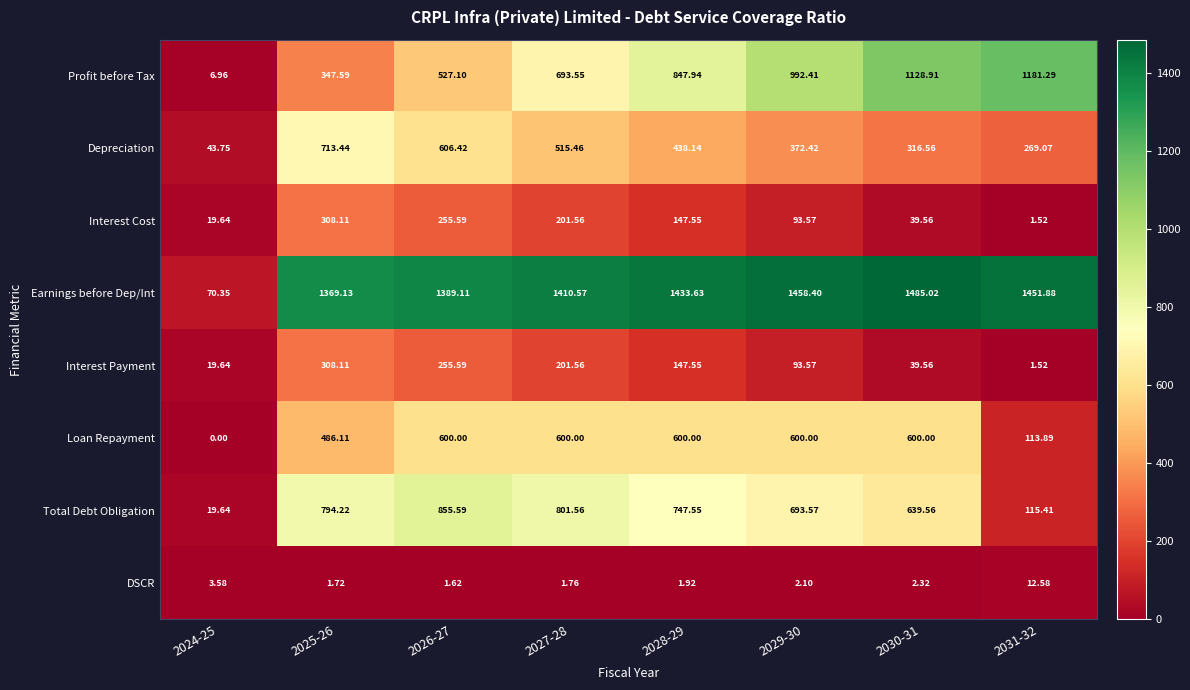

Between 2030-31 and 2031-32, which series saw the biggest shift?

Total Debt Obligation